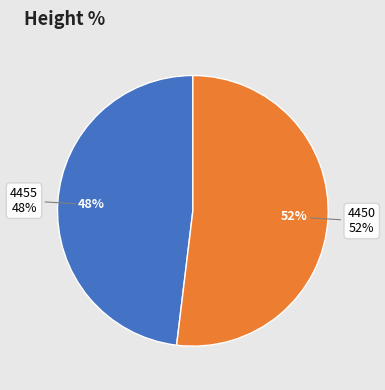

How many slices are in this pie chart?

2